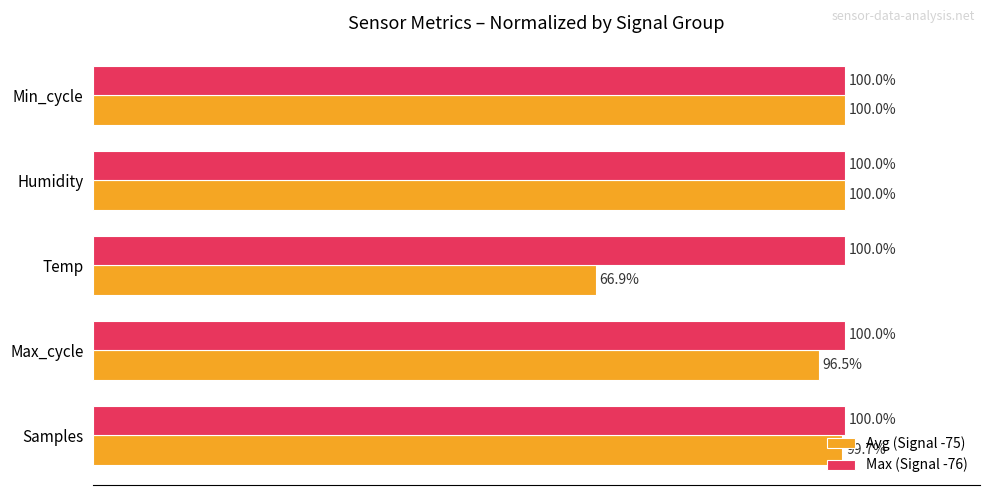

Which series has the largest total across all categories?

Max (Signal -76)